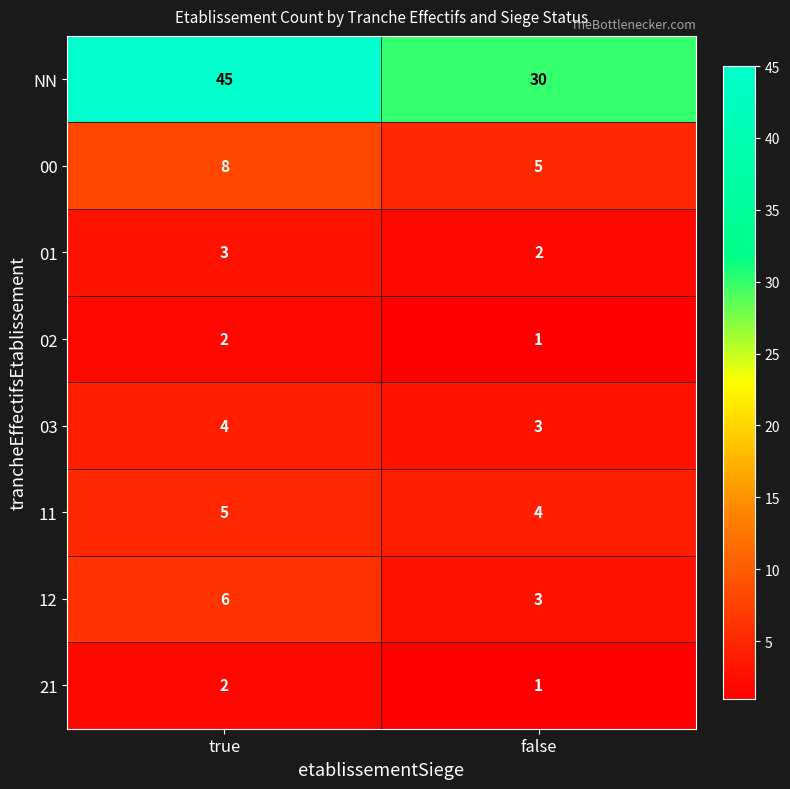

Which series has the largest total across all categories?

NN